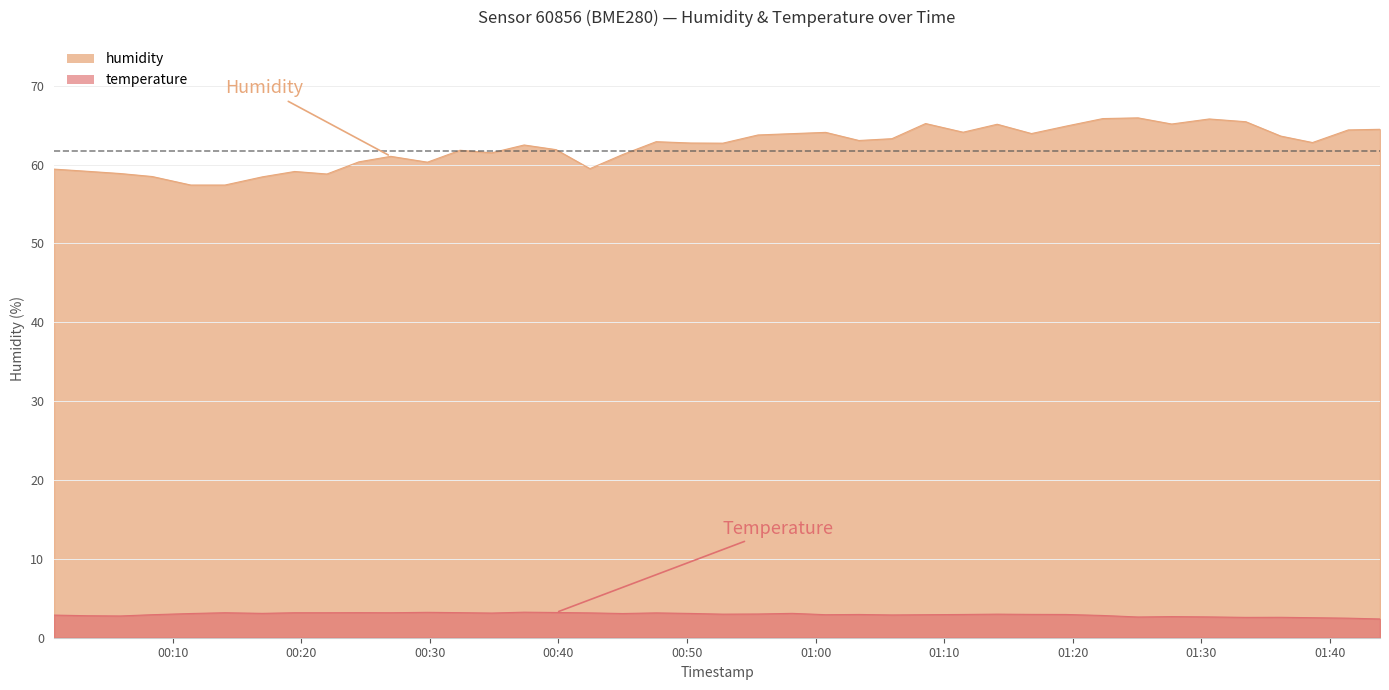

At which category does the chart reach its peak across all series?

2023-04-06T01:25:04